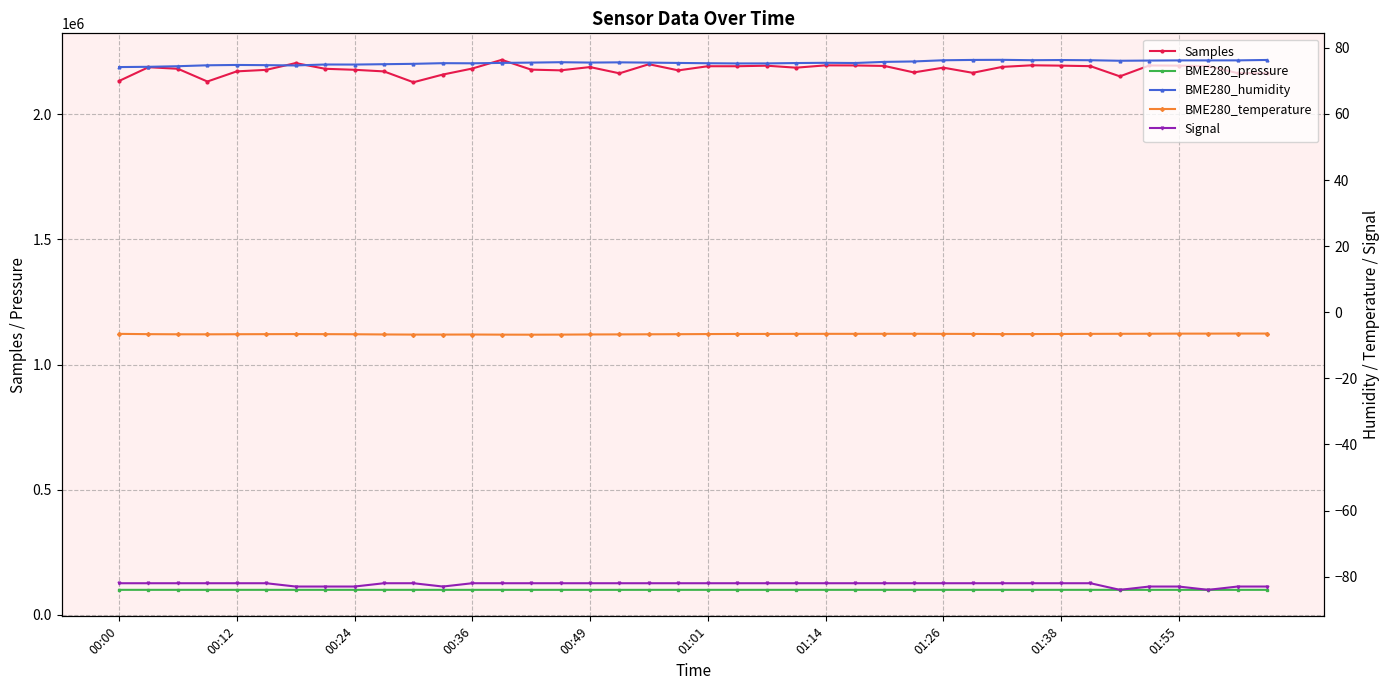

At which category is the sum across all series the highest?

13